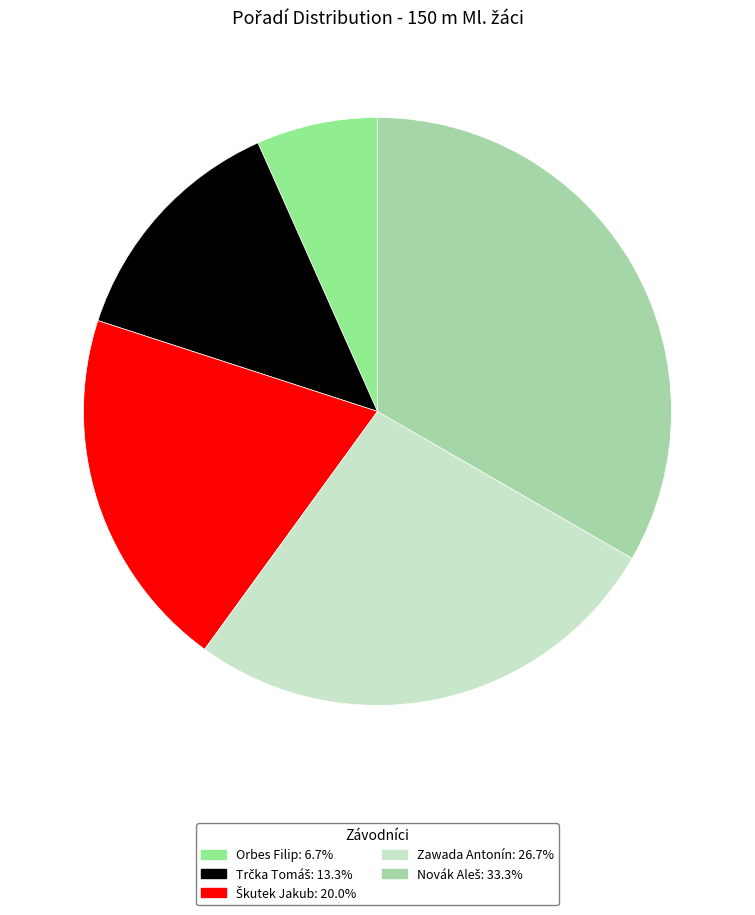

What percentage is NOT represented by Novák Aleš?

66.7%